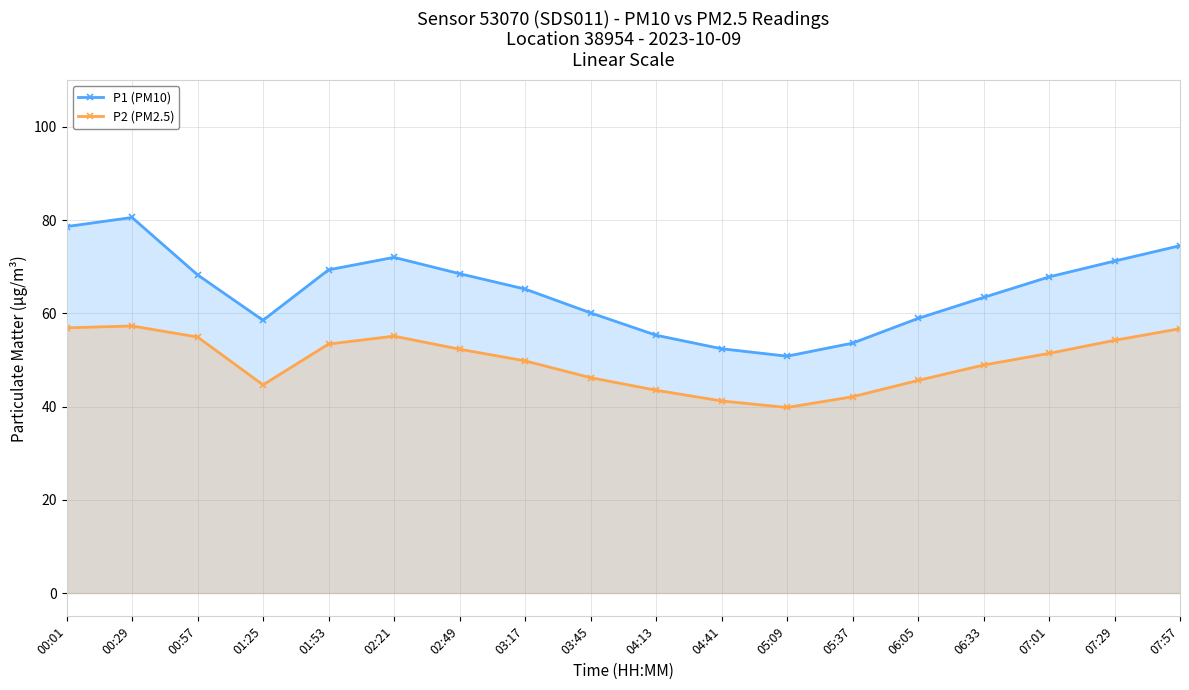

At which label does P1 (PM10) first exceed 67?

00:01